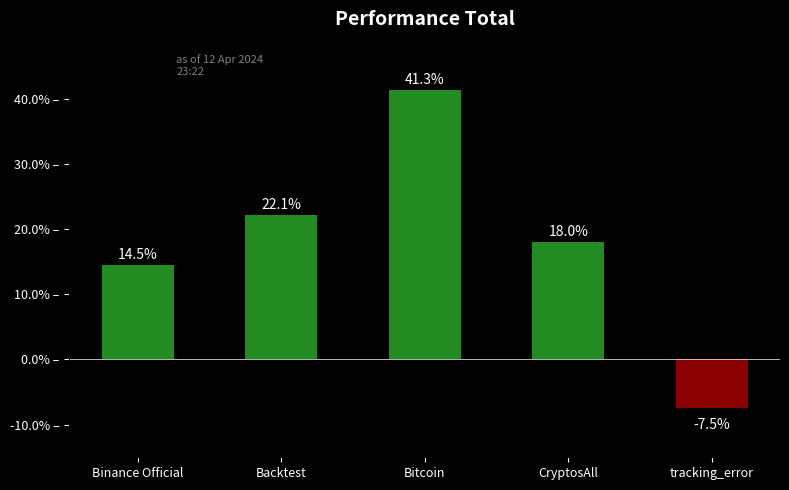

What is the sum of all values?

88.4